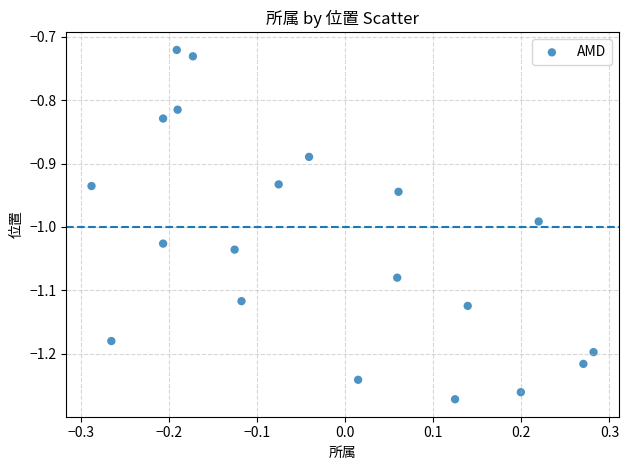

What is the range of Y values (max minus min)?

0.6